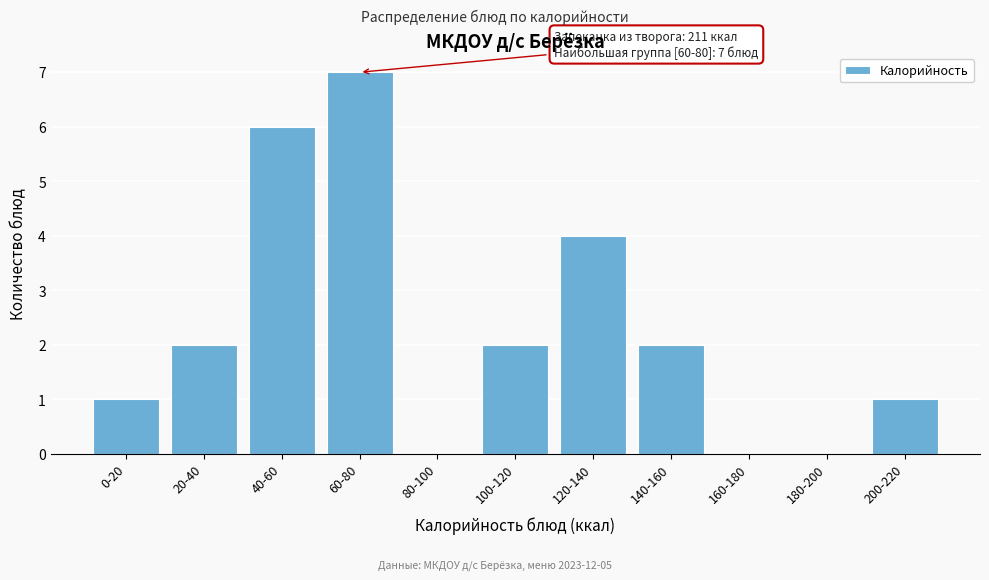

Reading left to right, list all the values displayed in this chart.

0-20=1	20-40=2	40-60=6	60-80=7	80-100=0	100-120=2	120-140=4	140-160=2	160-180=0	180-200=0	200-220=1